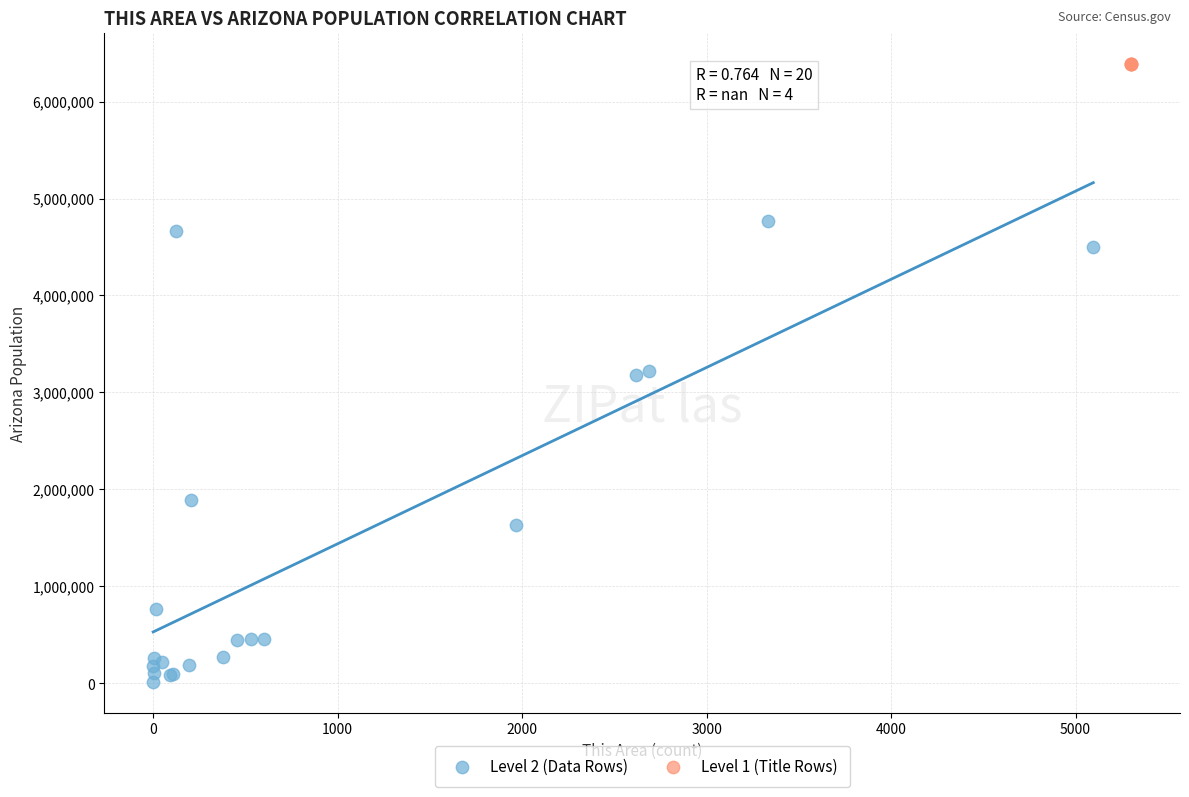

Which series contains the lowest Y value?

Level 2 (Data Rows)